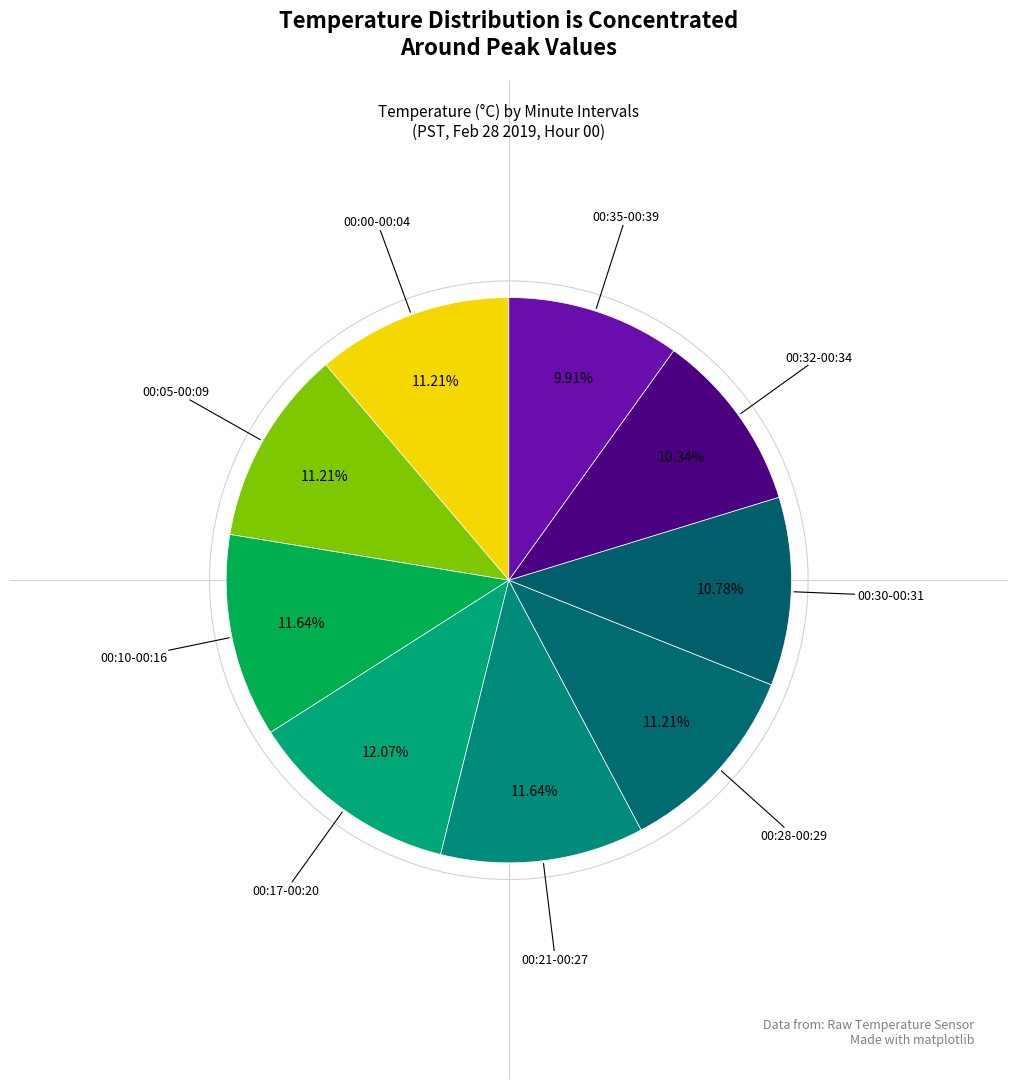

Count the number of slices in the pie.

9